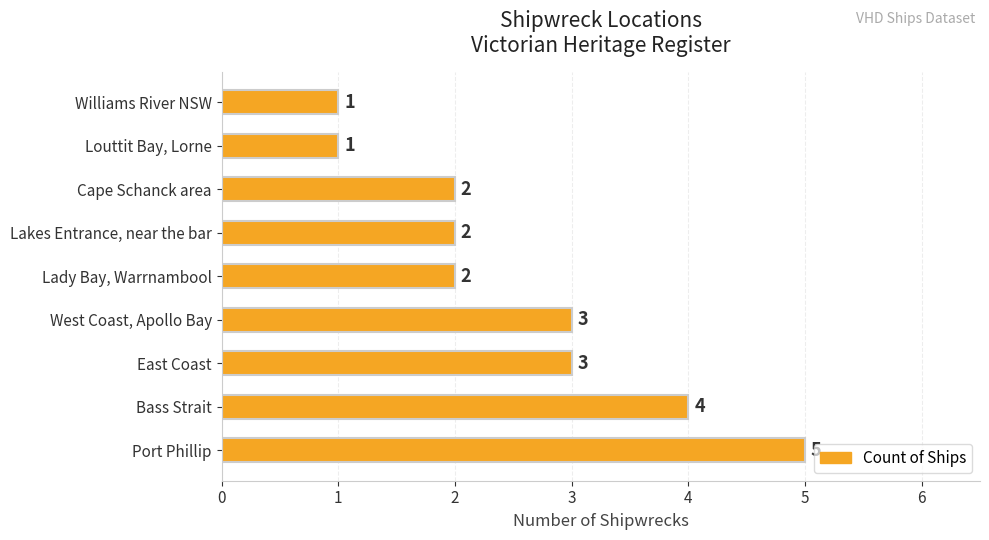

What is the greatest value displayed?

5